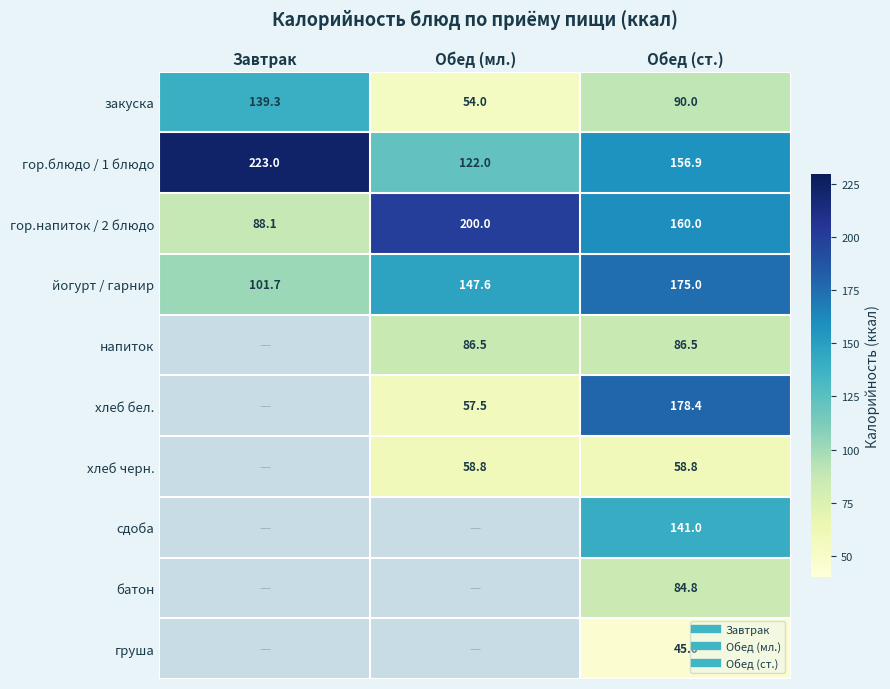

Rank the series at Обед (мл.) from lowest to highest value.

закуска, хлеб бел., хлеб черн., напиток, гор.блюдо / 1 блюдо, йогурт / гарнир, гор.напиток / 2 блюдо, сдоба, батон, груша